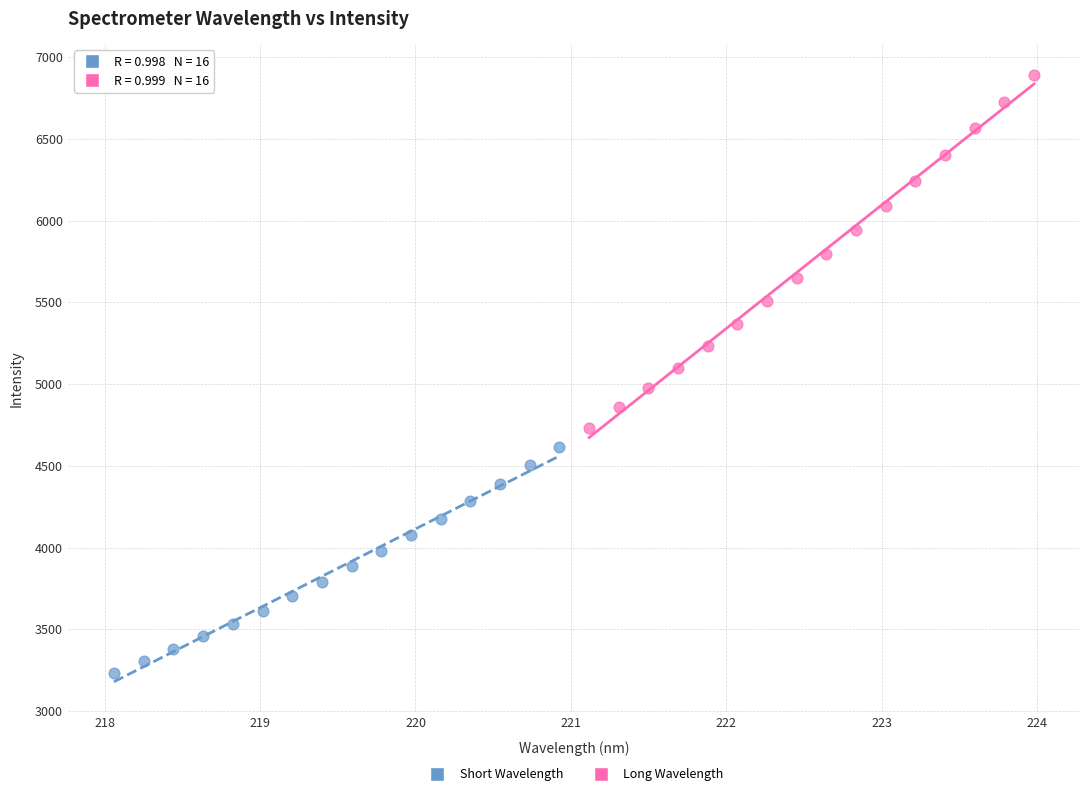

Which series has the widest spread of Y values?

Long Wavelength